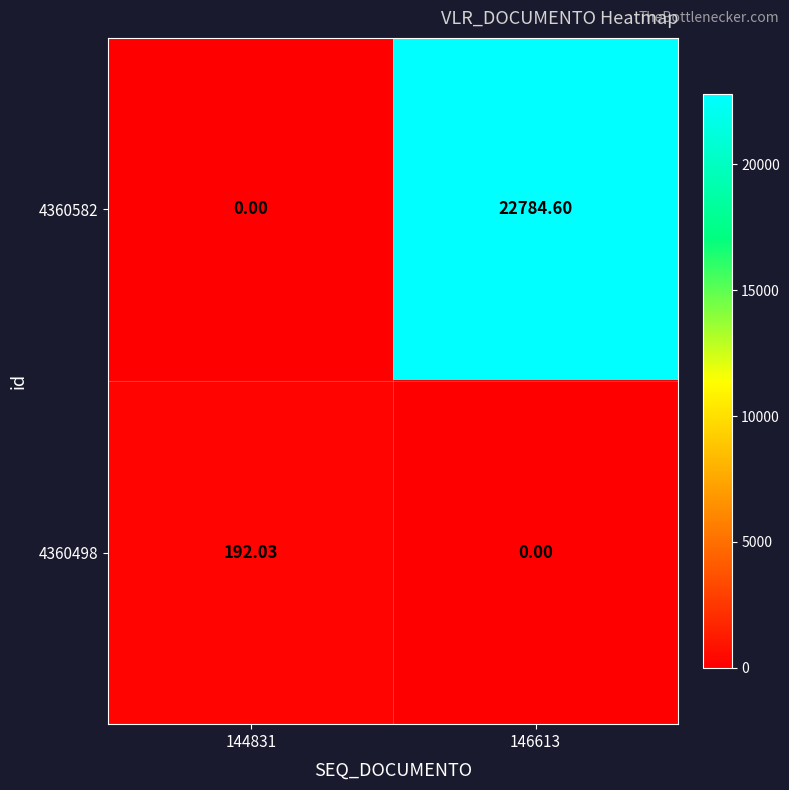

List the series in order of their peak value, highest first.

4360582, 4360498